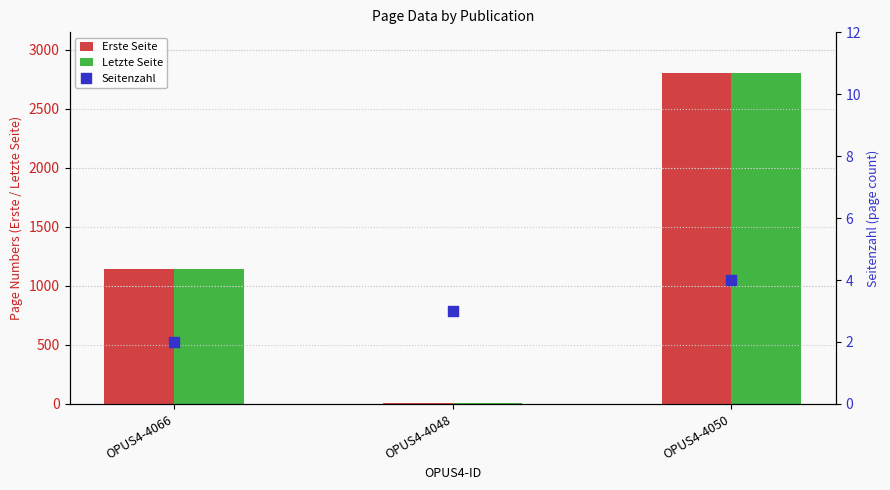

What is the total value across all series at OPUS4-4066?

2294